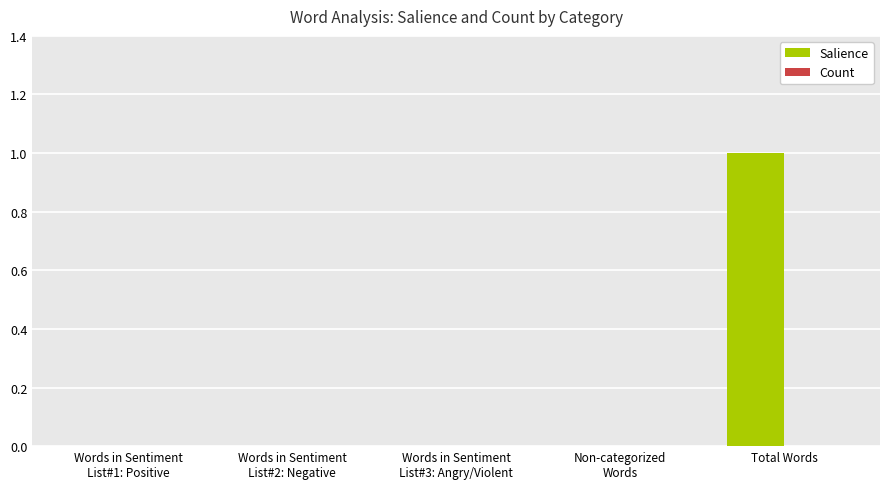

At which category does the chart reach its peak across all series?

Total Words